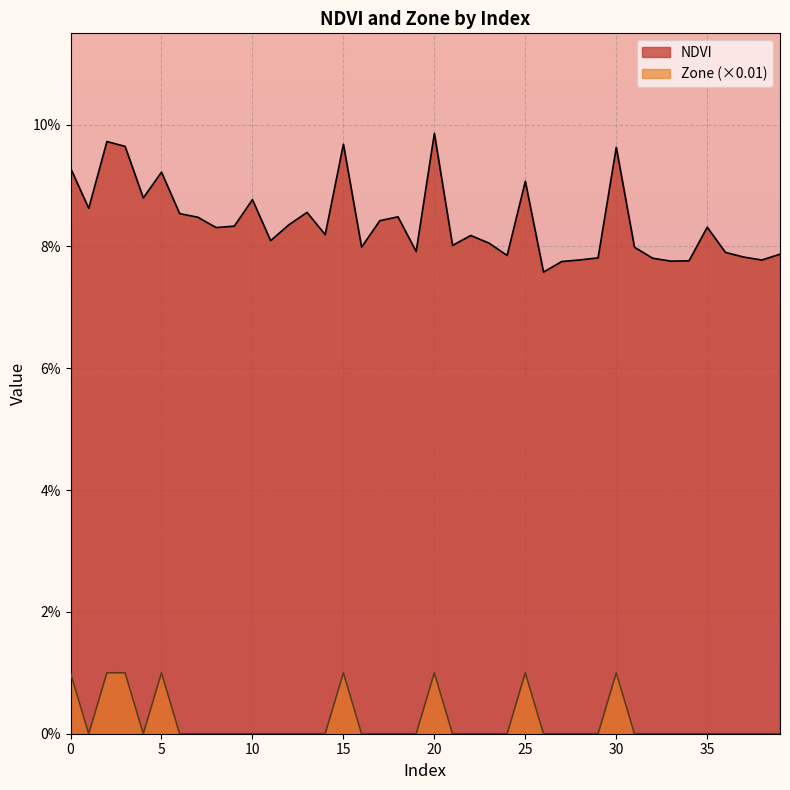

The value of NDVI at 6 is 0.1. True or false?

False